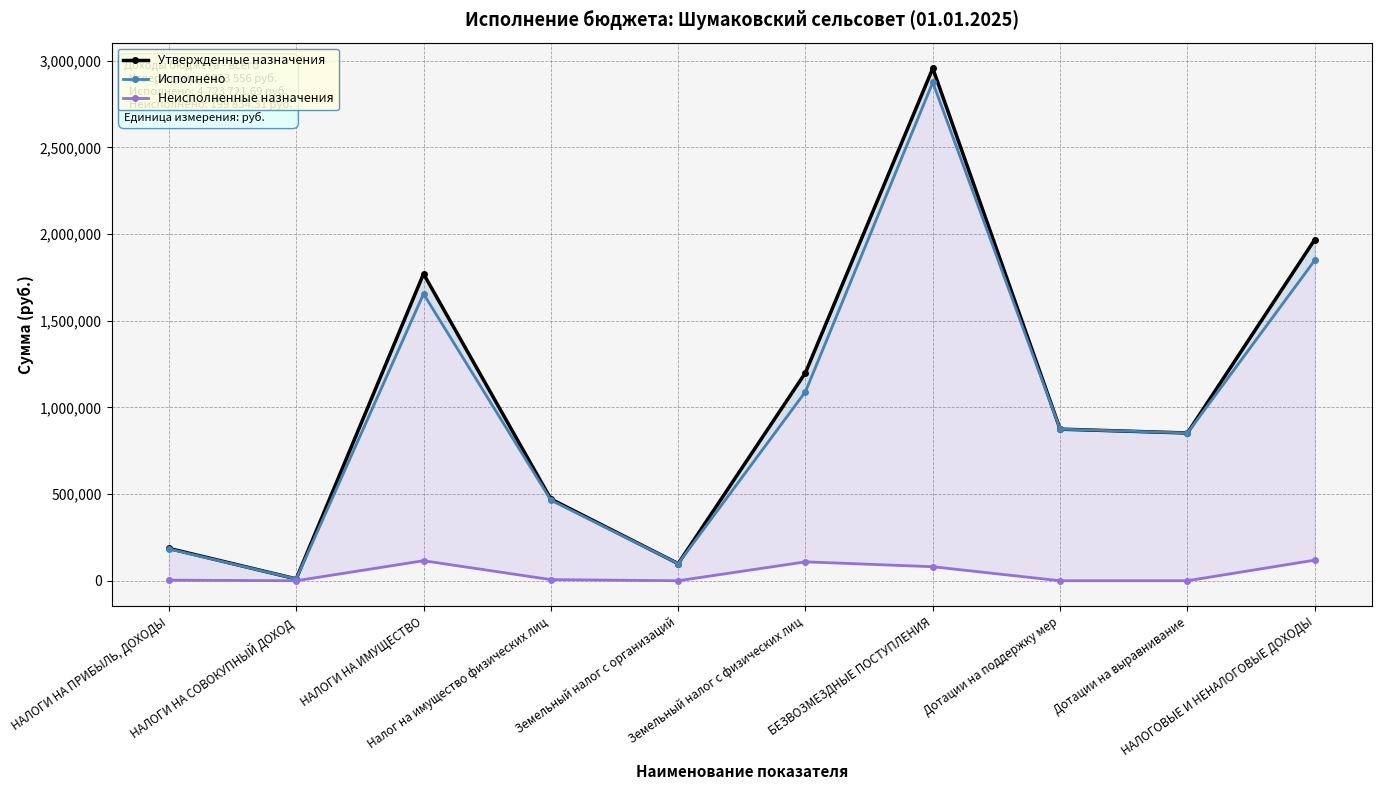

What position from the right is Земельный налог с физических лиц?

5